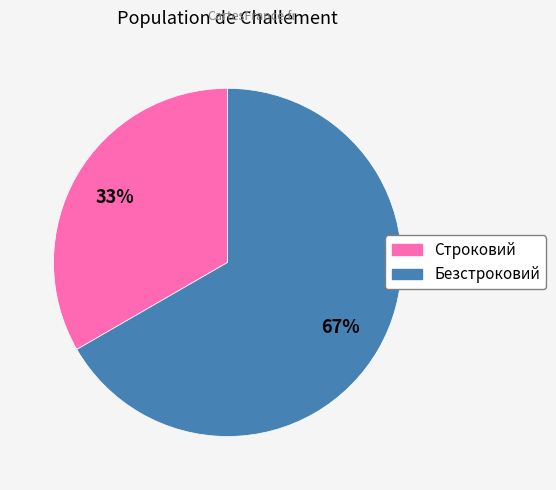

To the nearest percent, what portion does Строковий represent?

33%